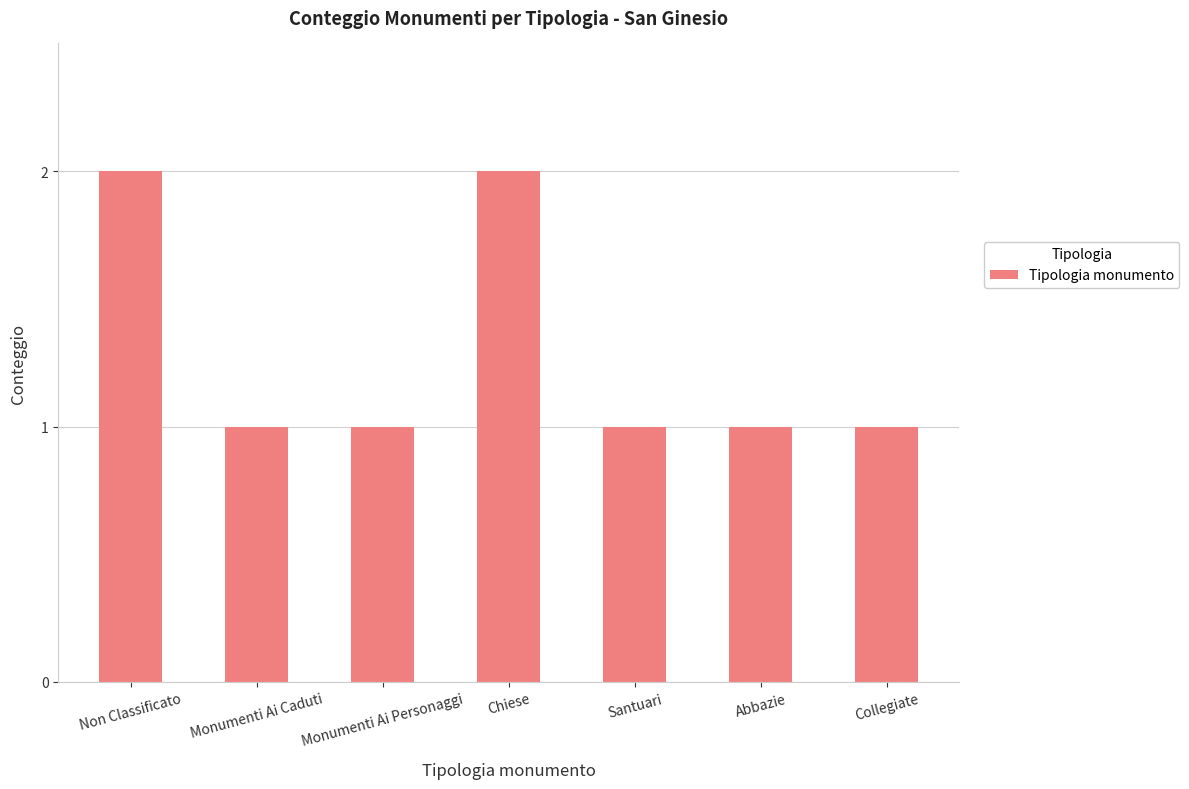

What is the sum of all values?

9